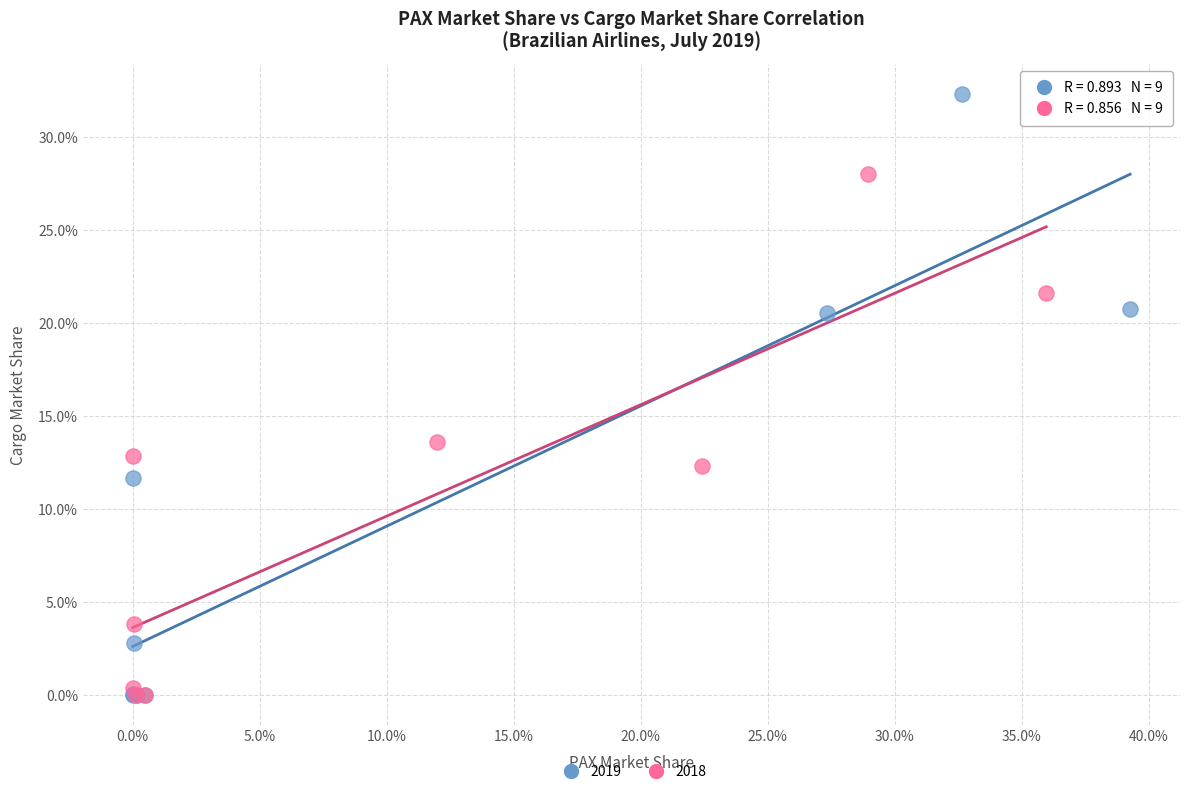

Which series contains the highest Y value?

2019